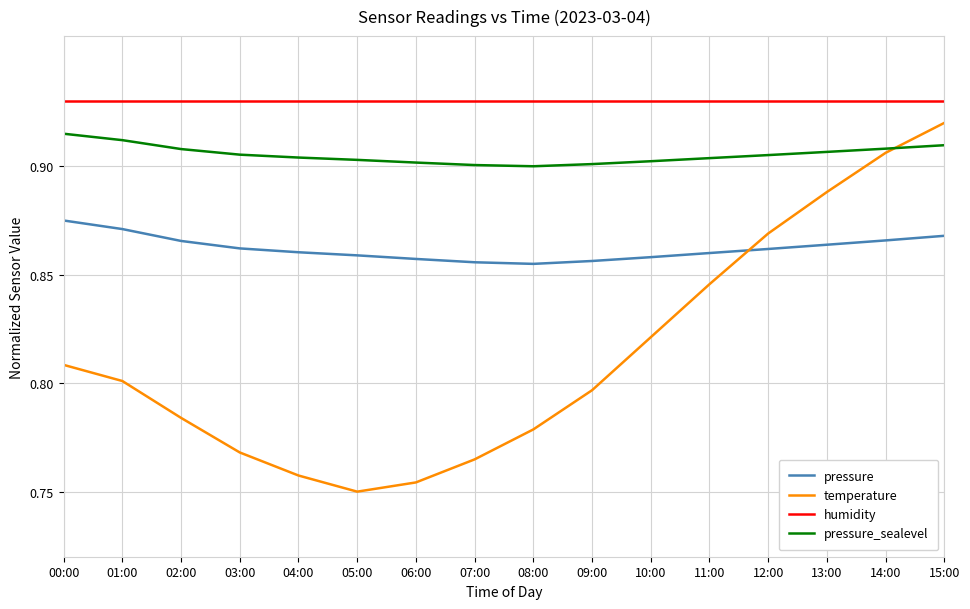

List the series in order of their overall mean, lowest first.

temperature, pressure, pressure_sealevel, humidity